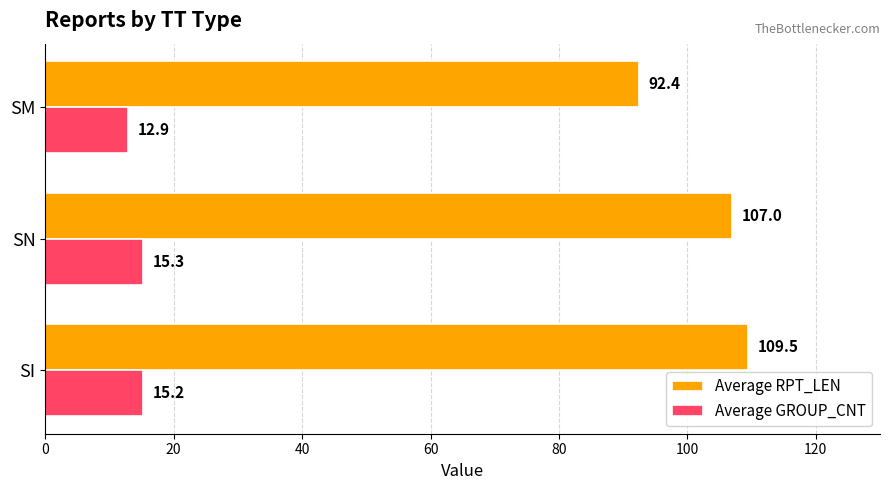

Where is Average RPT_LEN nearest to the value 100?

SN